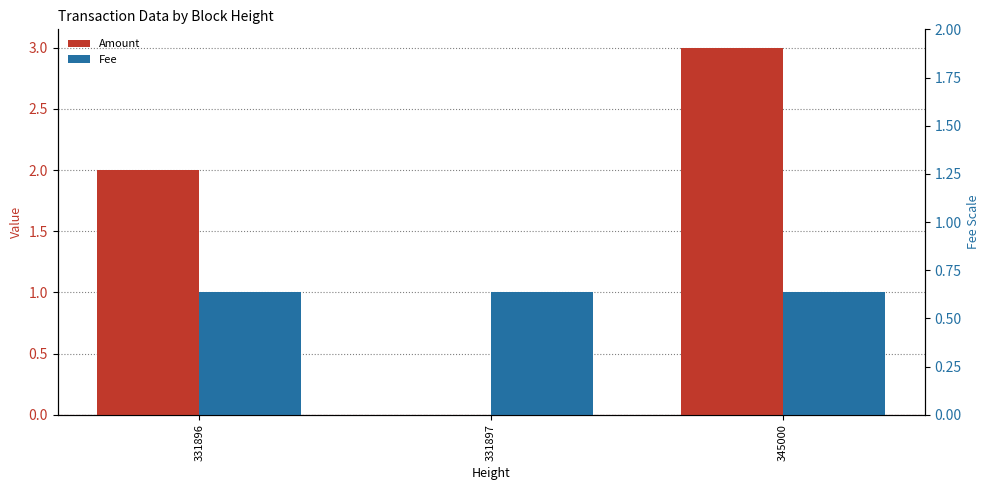

Reading left to right, extract all data points from this chart.

Amount: 2.0	0.0	3.0
Fee: 1.0	1.0	1.0